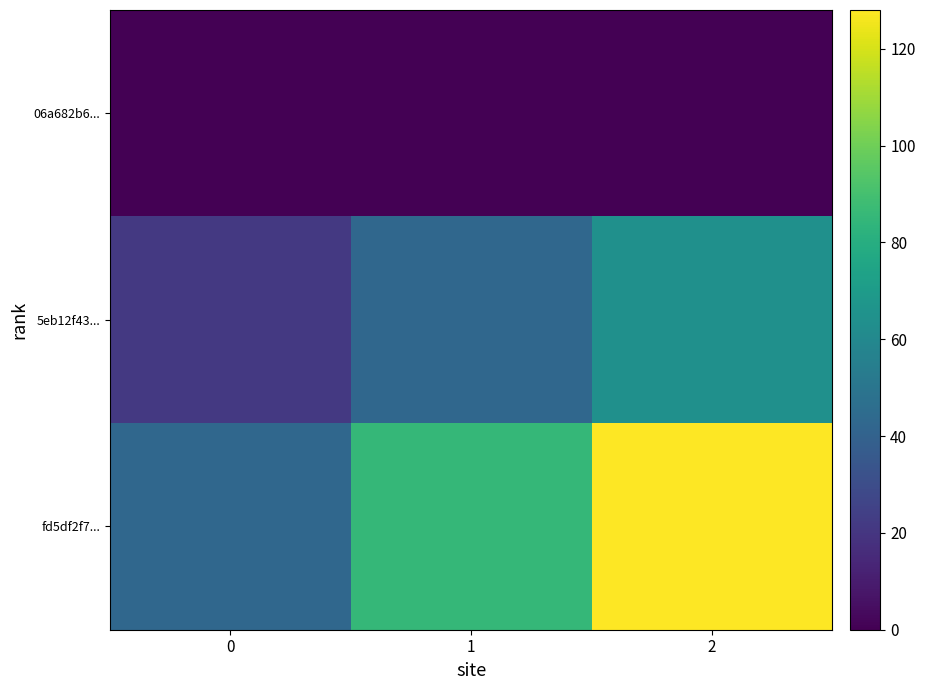

What is the total value across all series at 2?

192.0